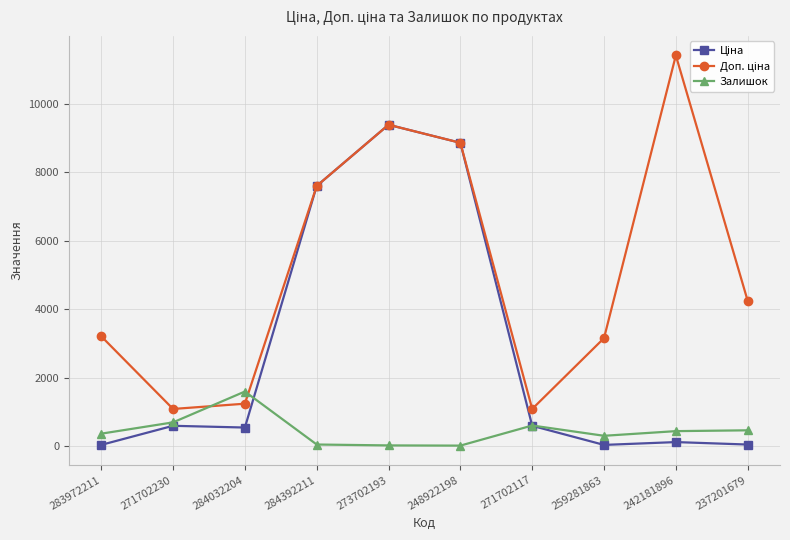

How many lines are shown in the chart?

3